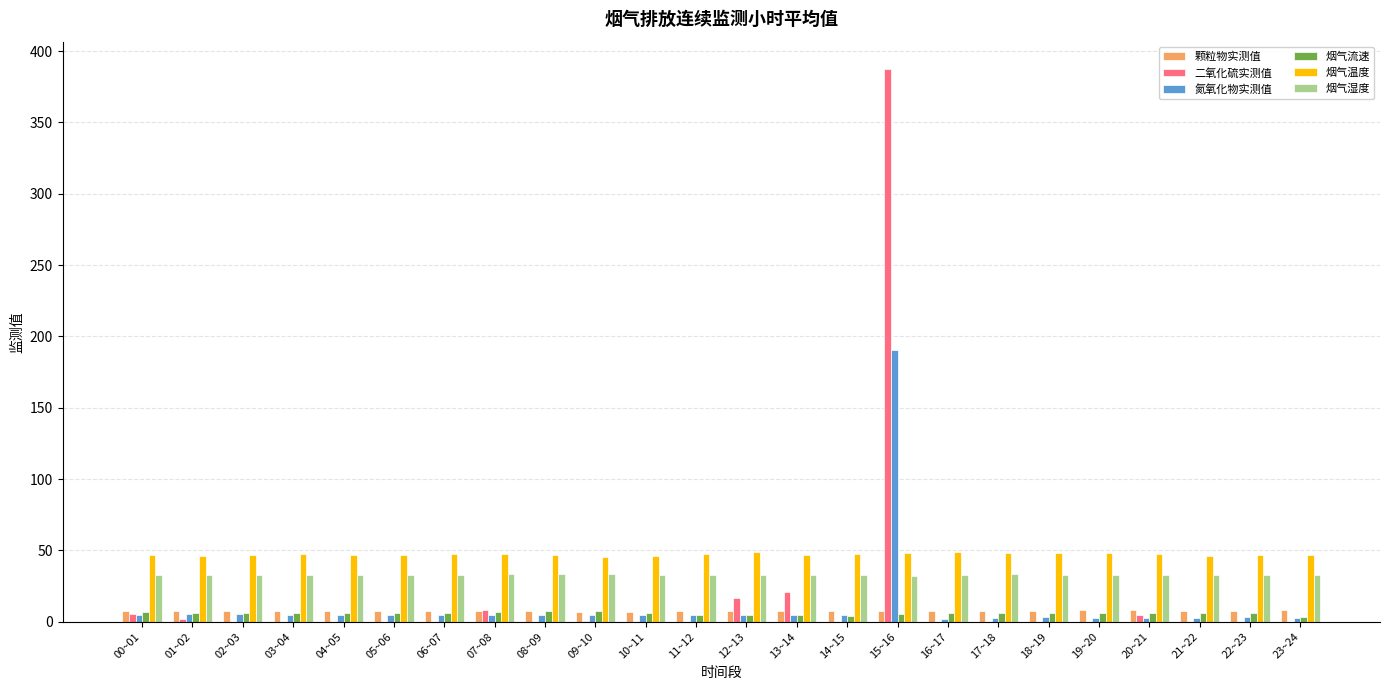

What is the difference between the 烟气湿度 values at 18~19 and 22~23?

0.1